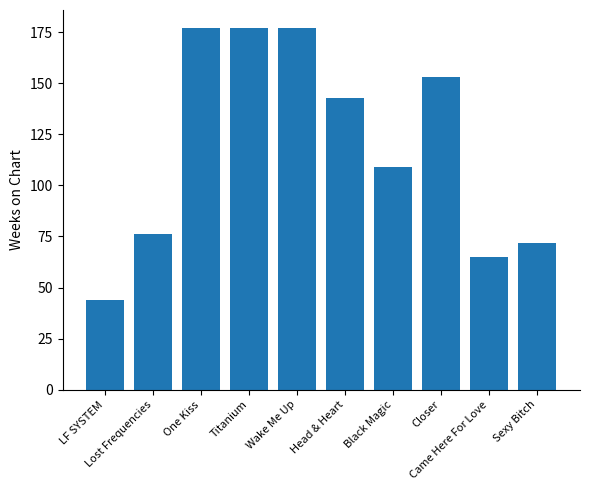

At which label is the value closest to 110?

Black Magic